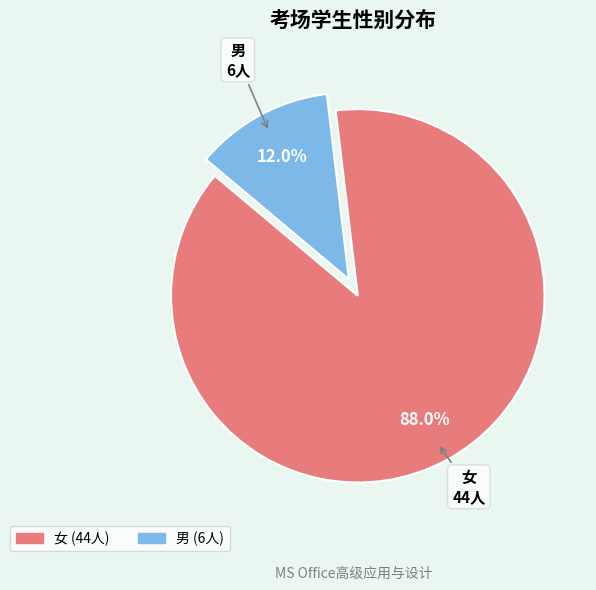

How many slices are in this pie chart?

2